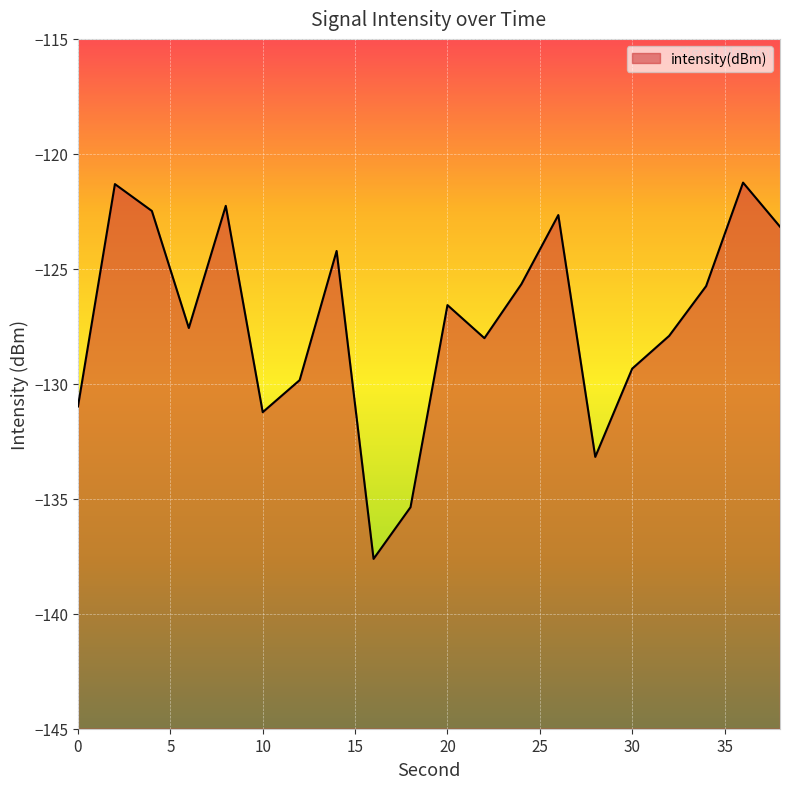

Count the number of categories in the chart.

20